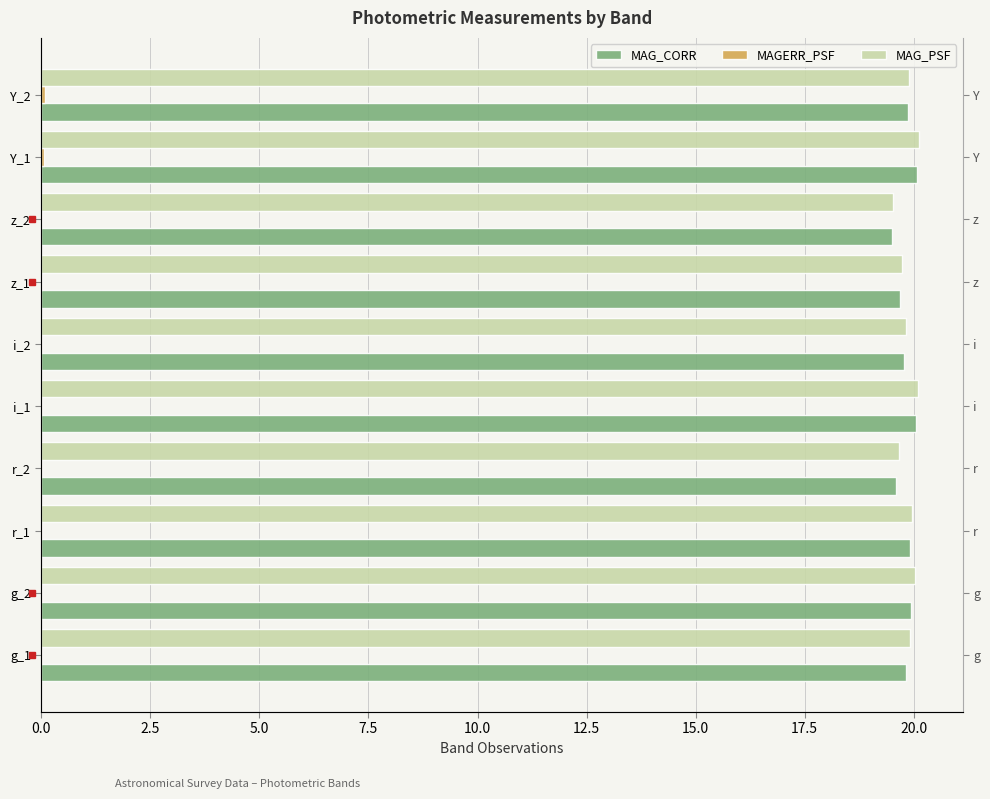

Rank the series by their maximum value, from lowest to highest.

MAGERR_PSF, MAG_CORR, MAG_PSF